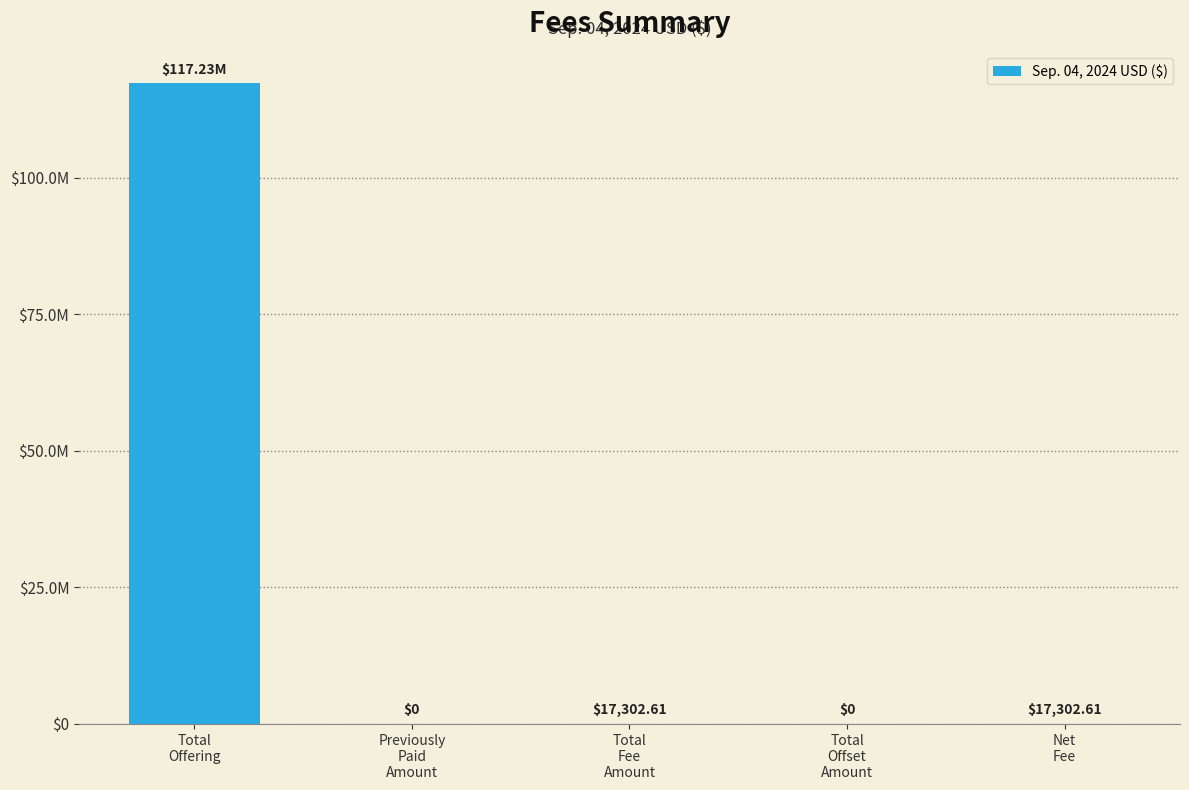

Are the bars horizontal?

No